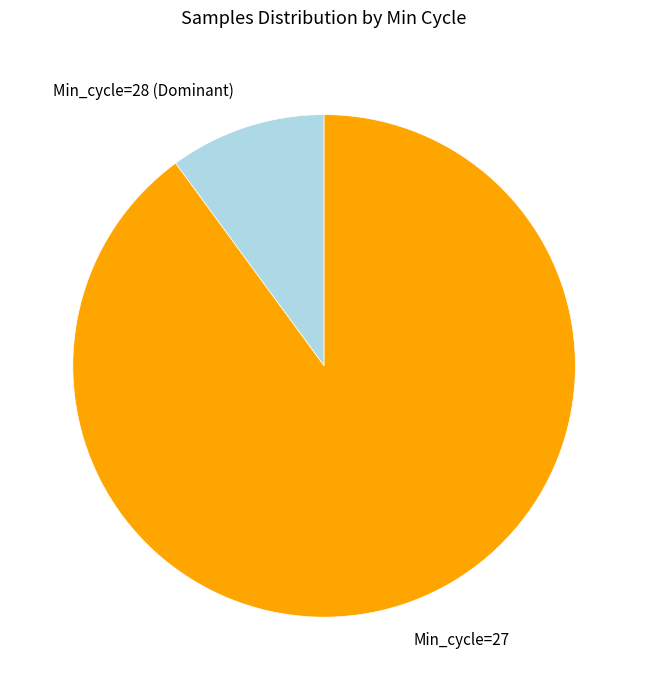

Is the sum of Min_cycle=28 (Dominant) and Min_cycle=27 greater than half?

Yes